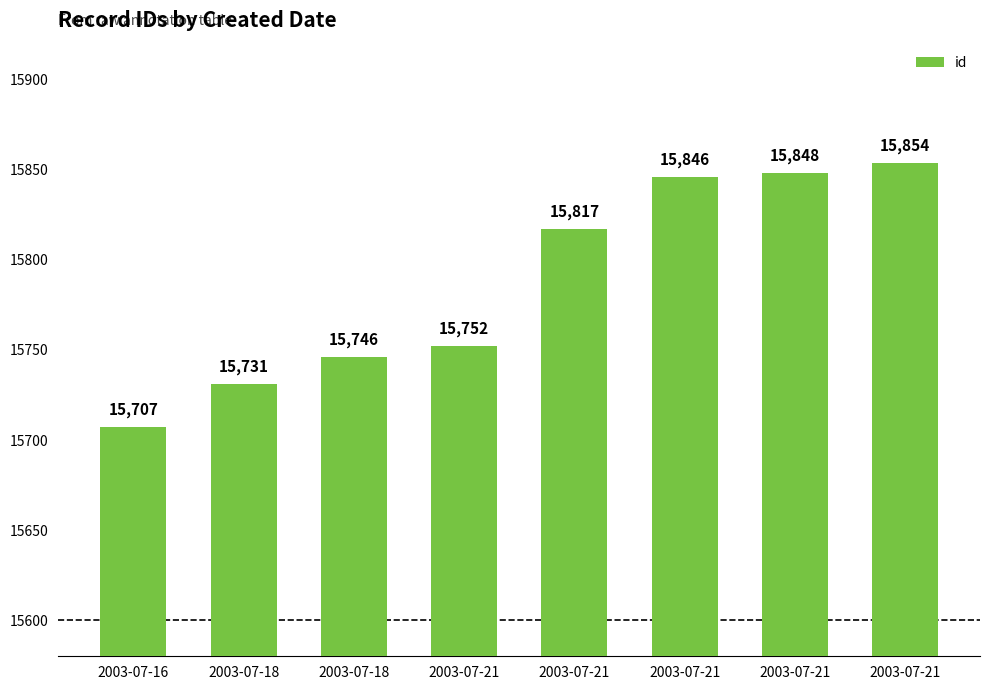

How many bars are there in total?

8